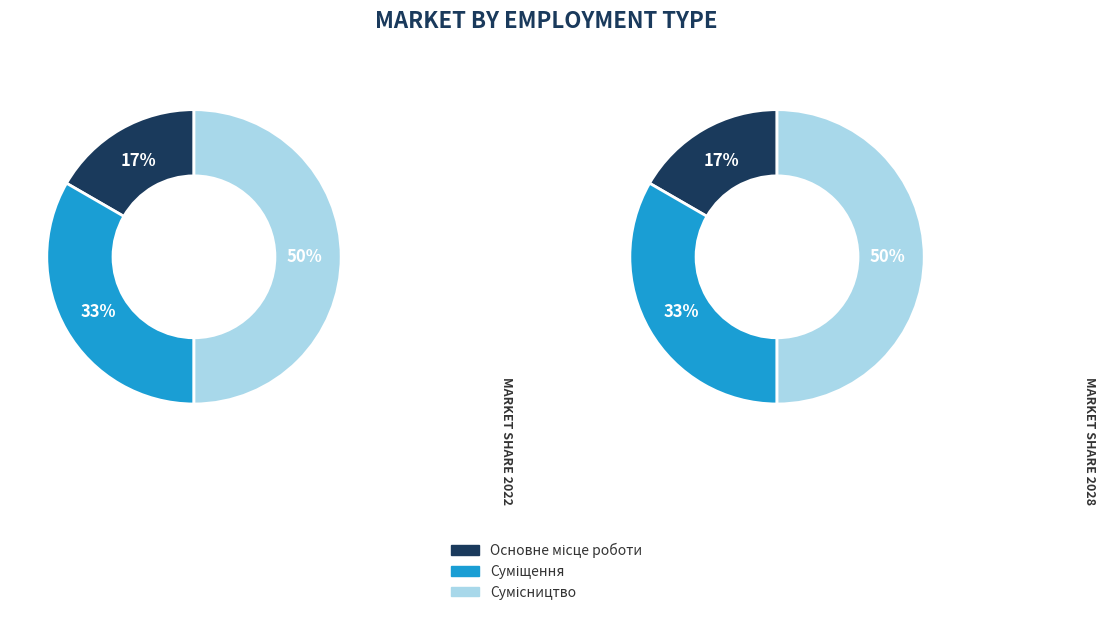

Count the number of slices in the pie.

3